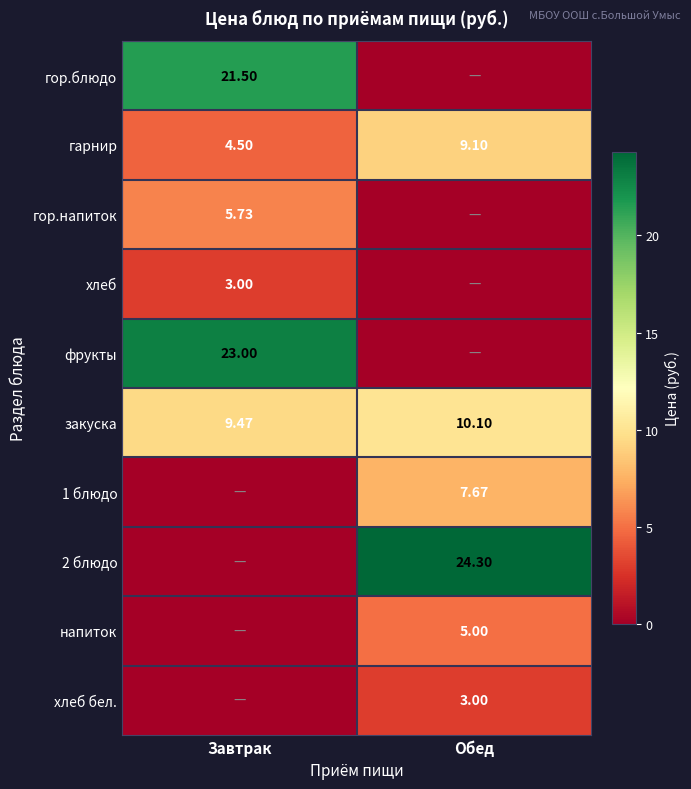

Is the value of закуска at Обед greater than the value of хлеб at Завтрак?

Yes